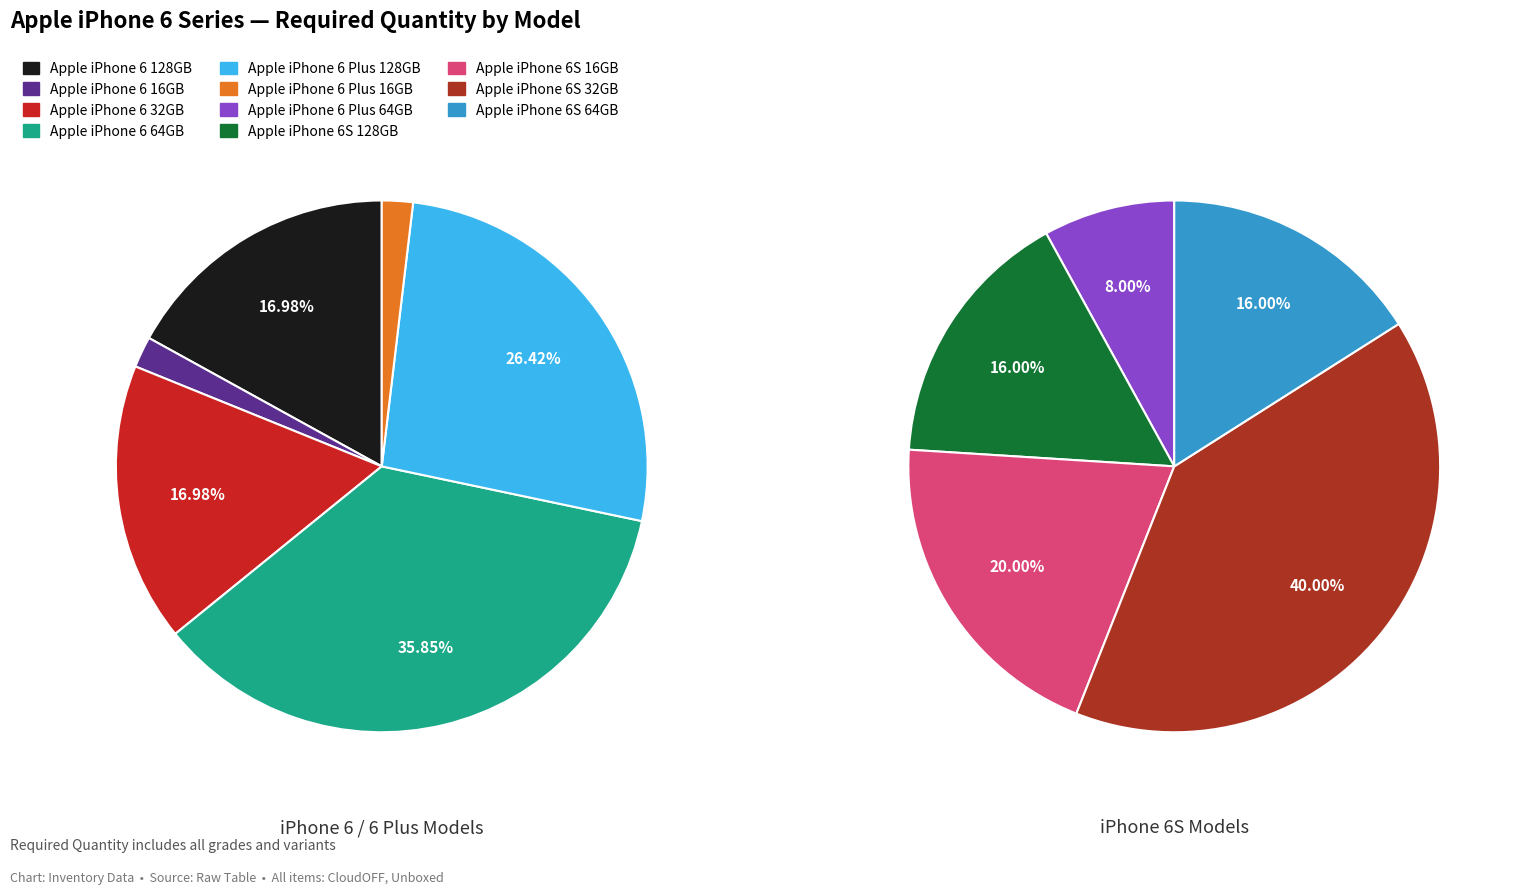

How many slices are in this pie chart?

11